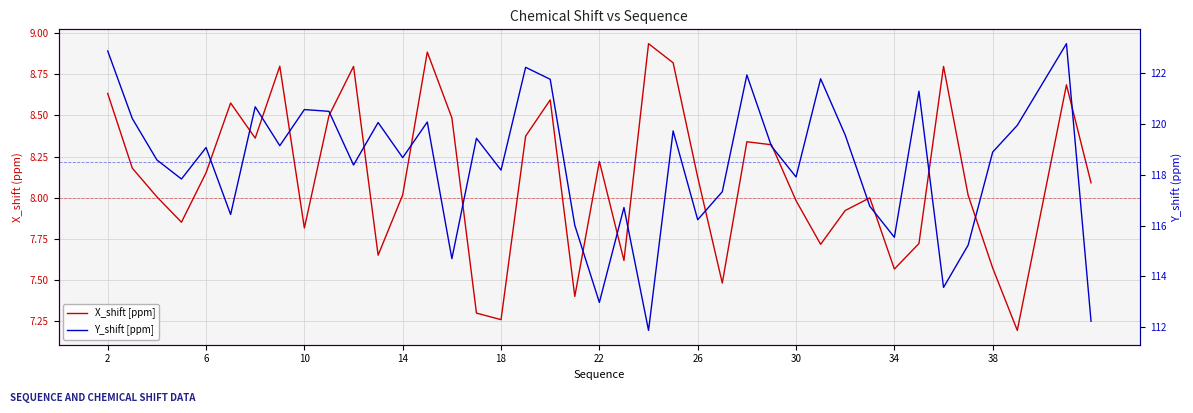

Which series has the largest total across all categories?

Y_shift [ppm]